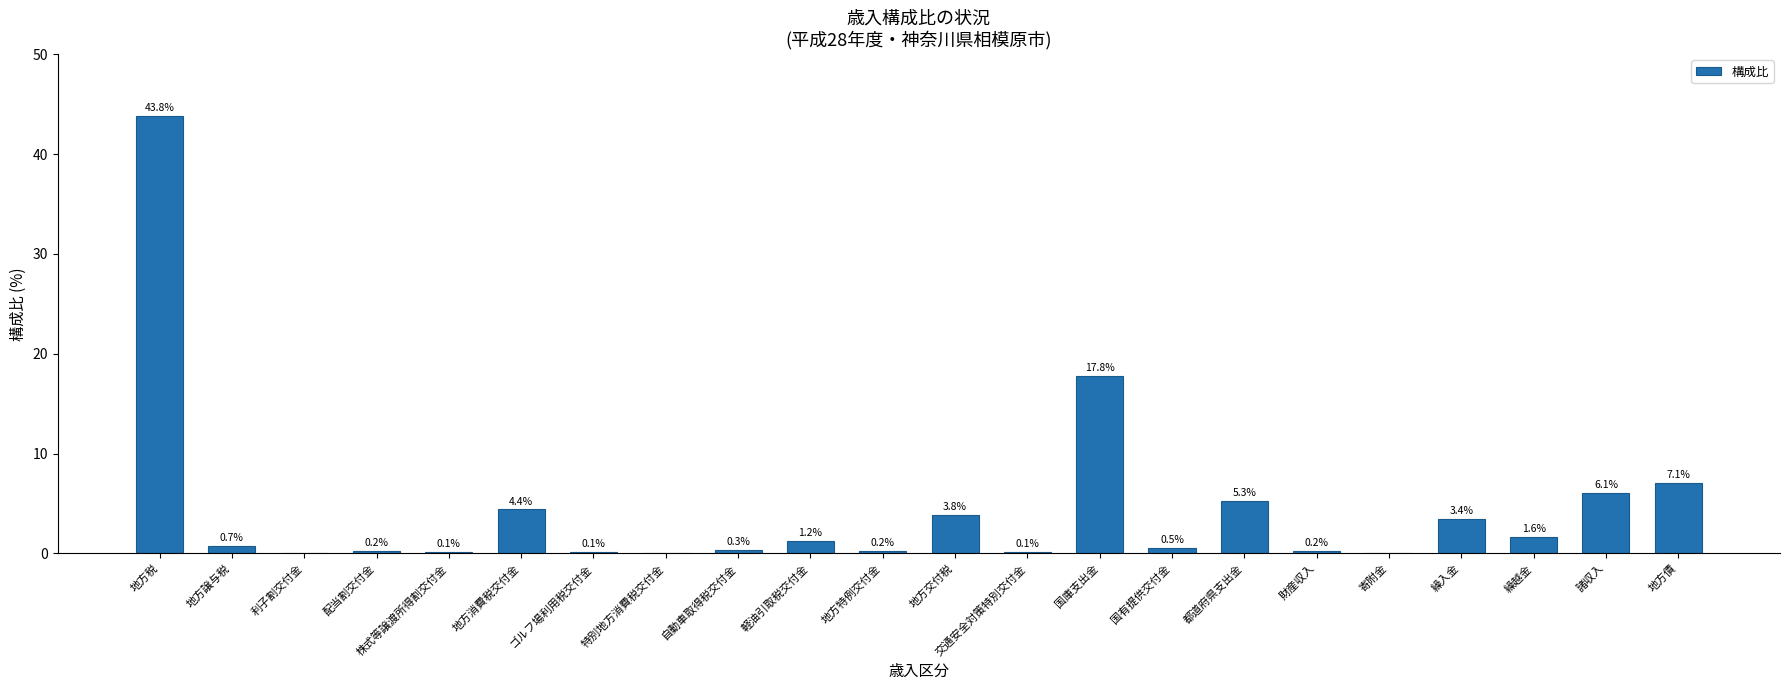

Read the value at 繰越金.

1.6